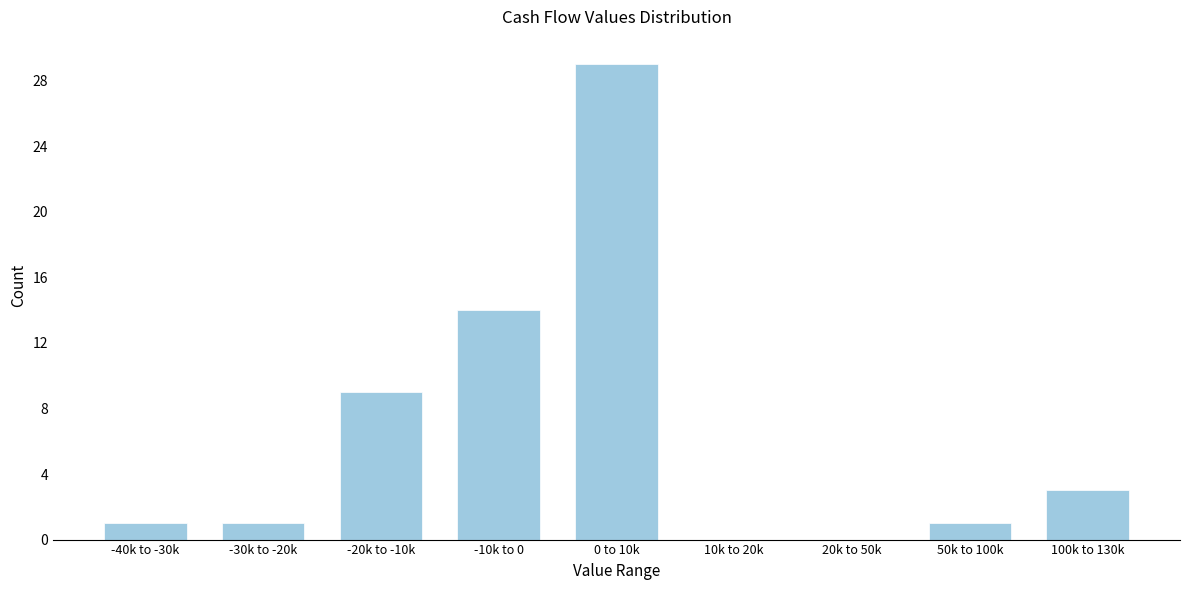

Reading left to right, extract all data points from this chart.

-40k to -30k=1	-30k to -20k=1	-20k to -10k=9	-10k to 0=14	0 to 10k=29	10k to 20k=0	20k to 50k=0	50k to 100k=1	100k to 130k=3